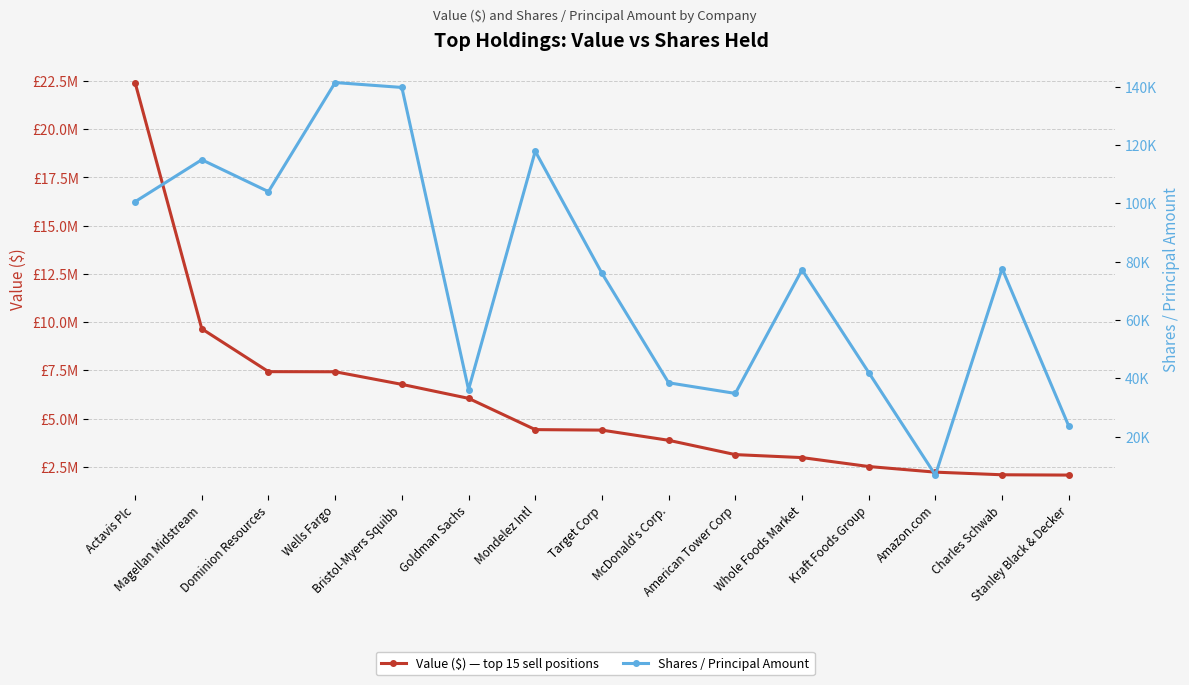

Which has a higher value, McDonald's Corp. or Bristol-Myers Squibb?

Bristol-Myers Squibb